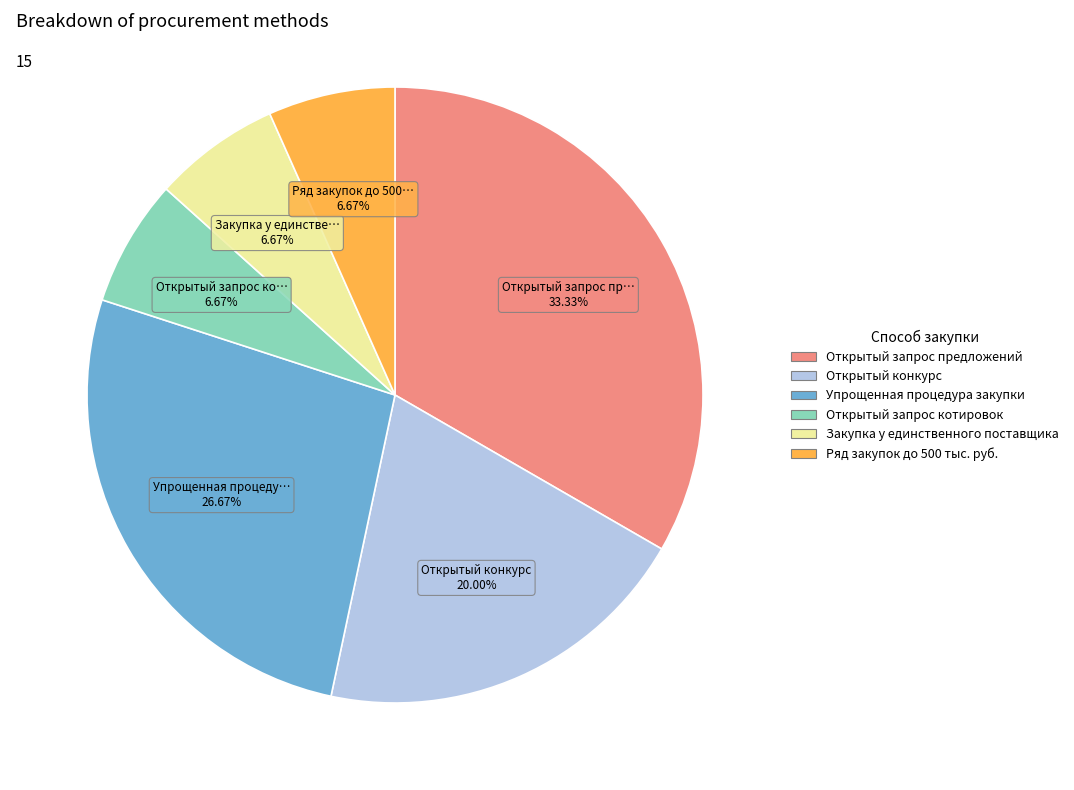

Is there any slice that represents more than half of the pie?

No